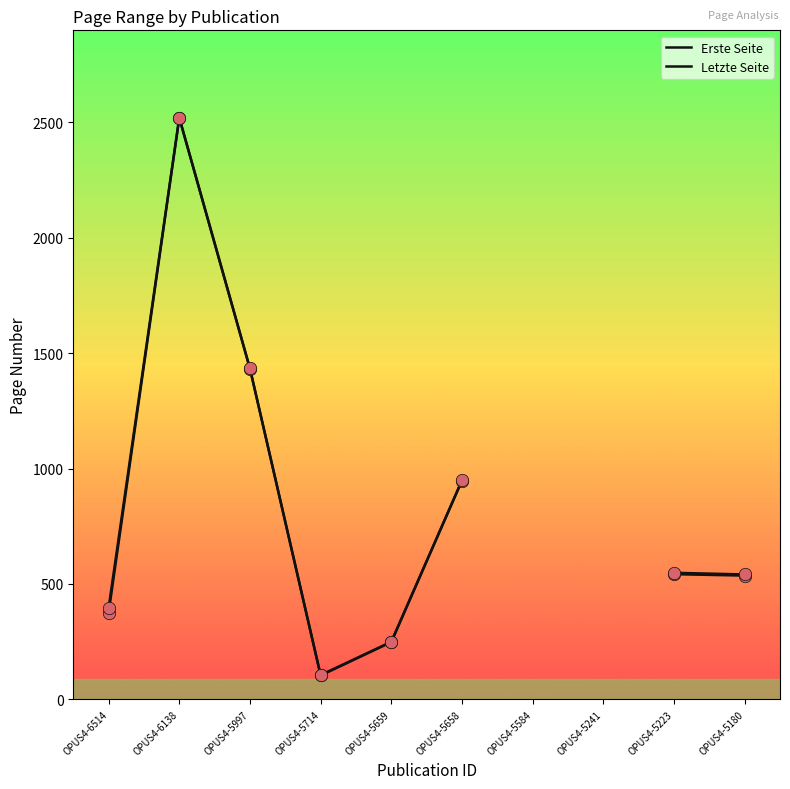

Which series reaches the maximum Y coordinate?

Letzte Seite